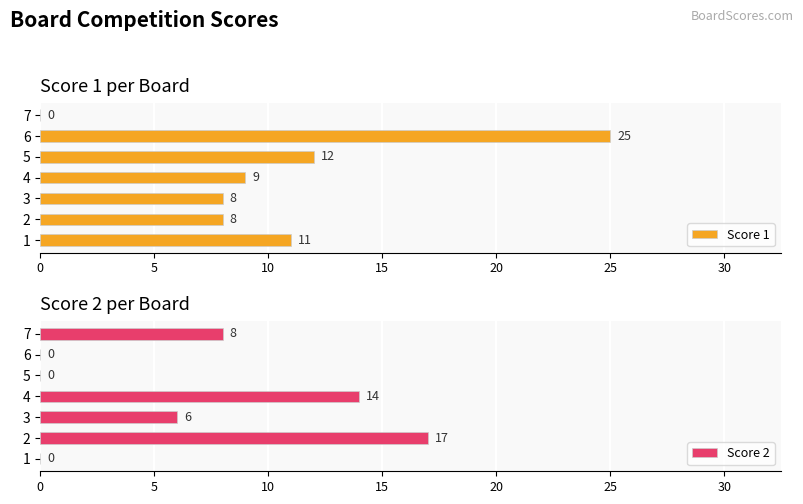

Rank the series by their maximum value, from highest to lowest.

Score 1, Score 2